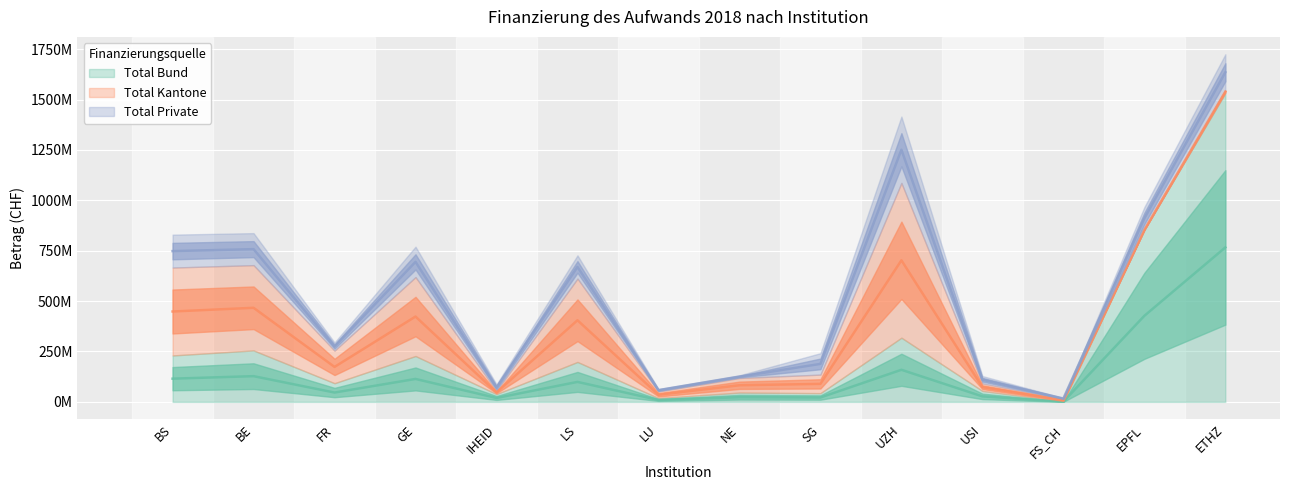

What position from the right is NE?

7